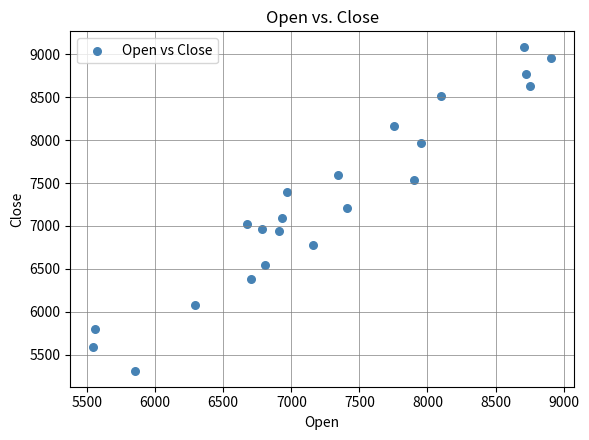

What is the range of Y values (max minus min)?

3765